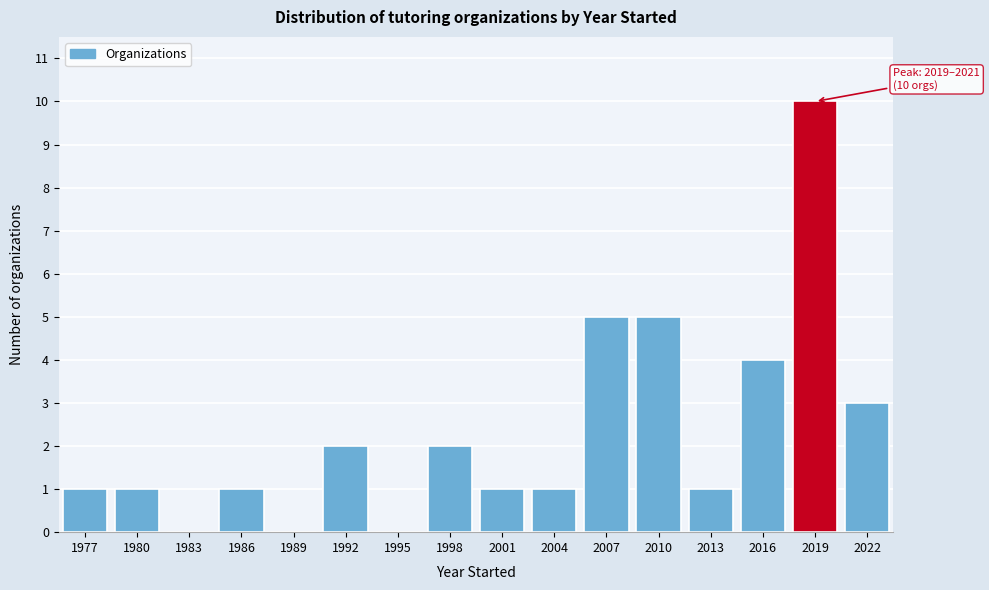

Reading left to right, extract all data points from this chart.

1977=1	1980=1	1983=0	1986=1	1989=0	1992=2	1995=0	1998=2	2001=1	2004=1	2007=5	2010=5	2013=1	2016=4	2019=10	2022=3